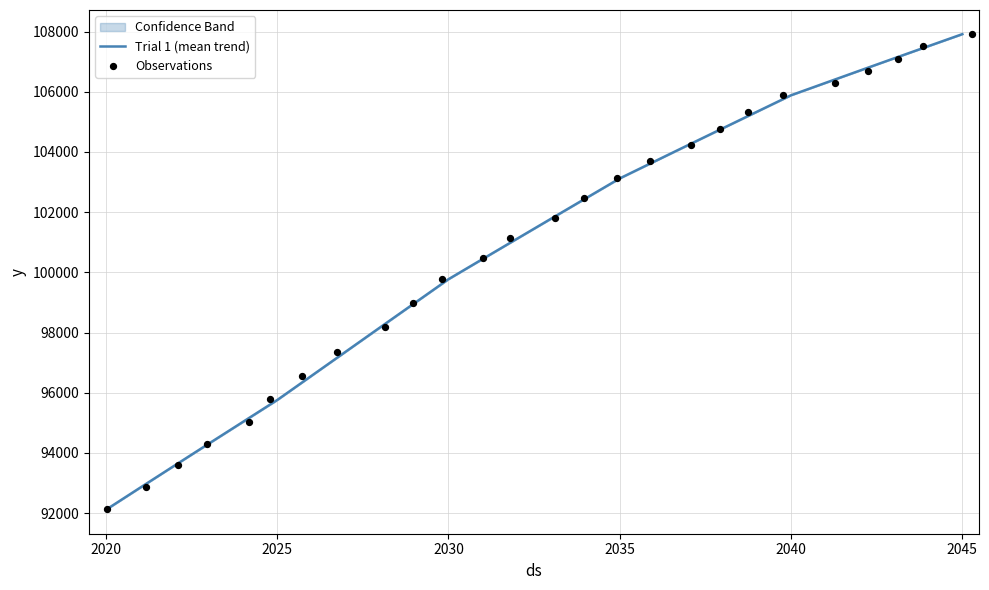

At how many categories does at least one series exceed 104186?

9